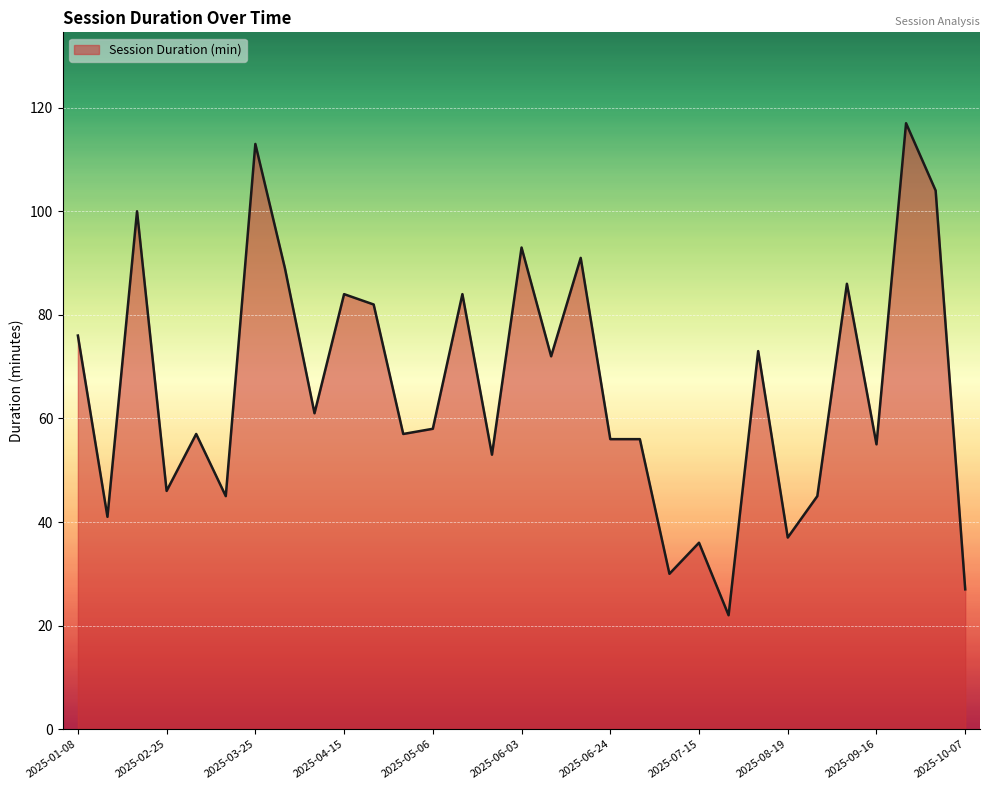

Reading right to left, extract all data points from this chart.

27	104	117	55	86	45	37	73	22	36	30	56	56	91	72	93	53	84	58	57	82	84	61	89	113	45	57	46	100	41	76